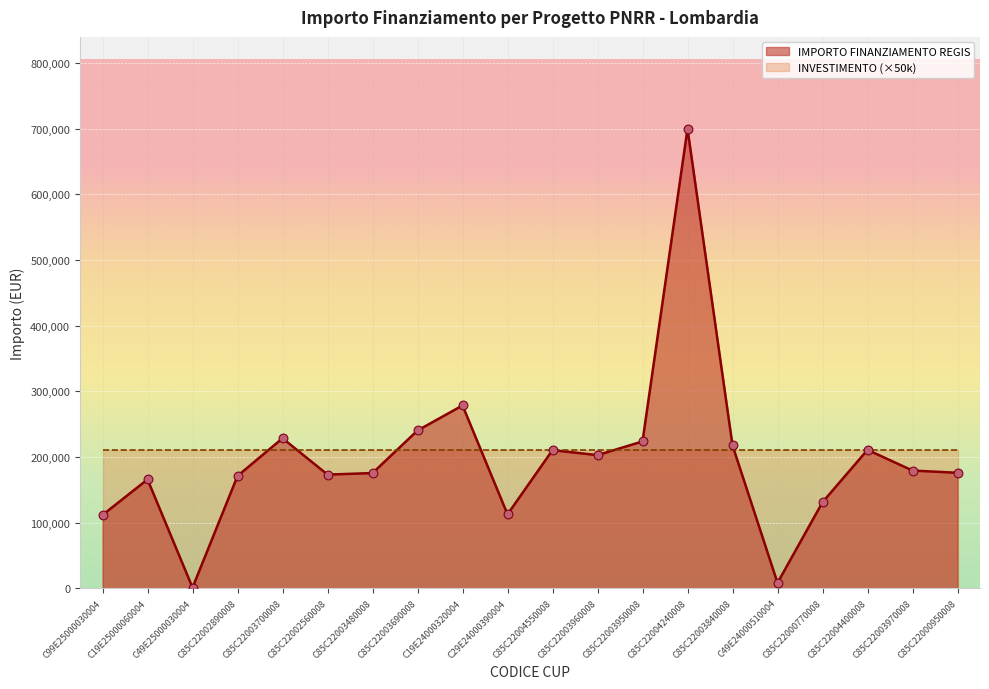

Which has a higher value, C85C22003960008 or C85C22002890008?

C85C22003960008